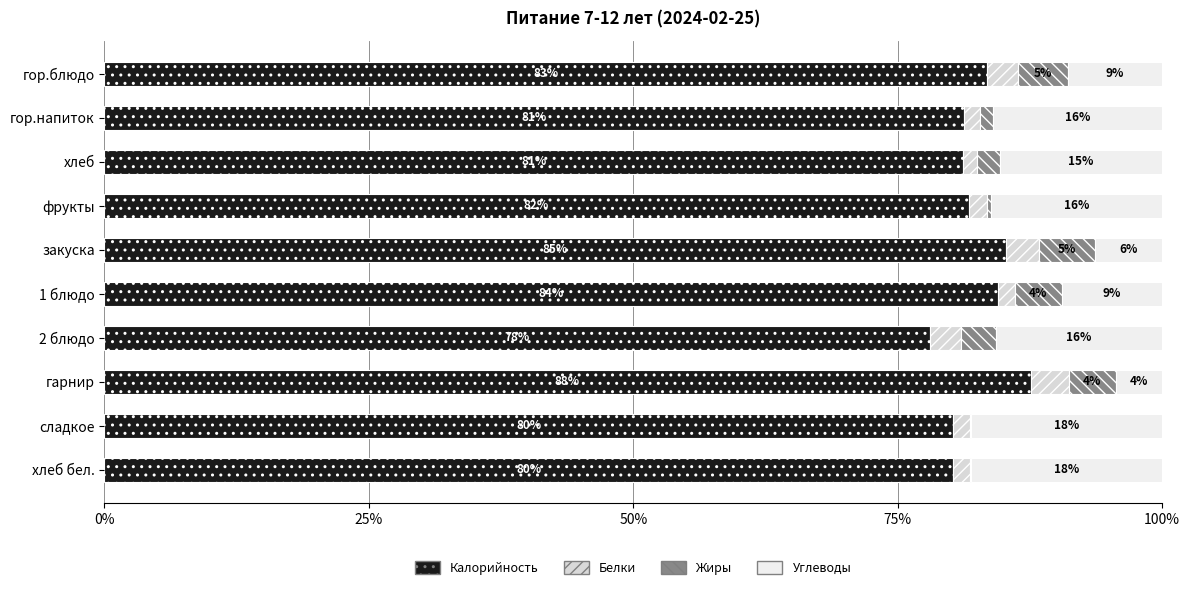

Where is Калорийность nearest to the value 82?

фрукты